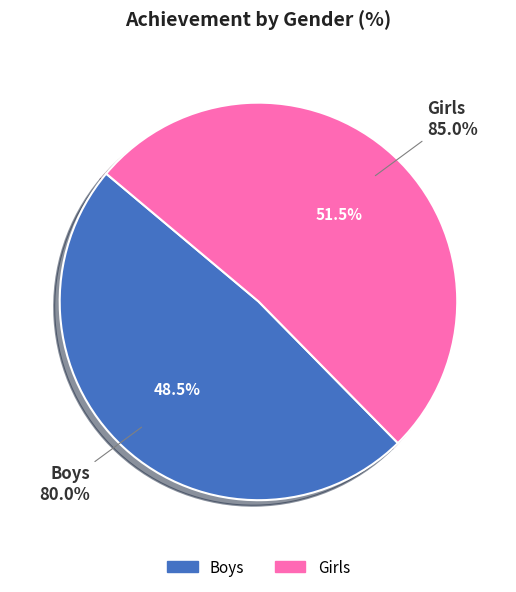

Is it true that Boys is 62% of the pie?

False